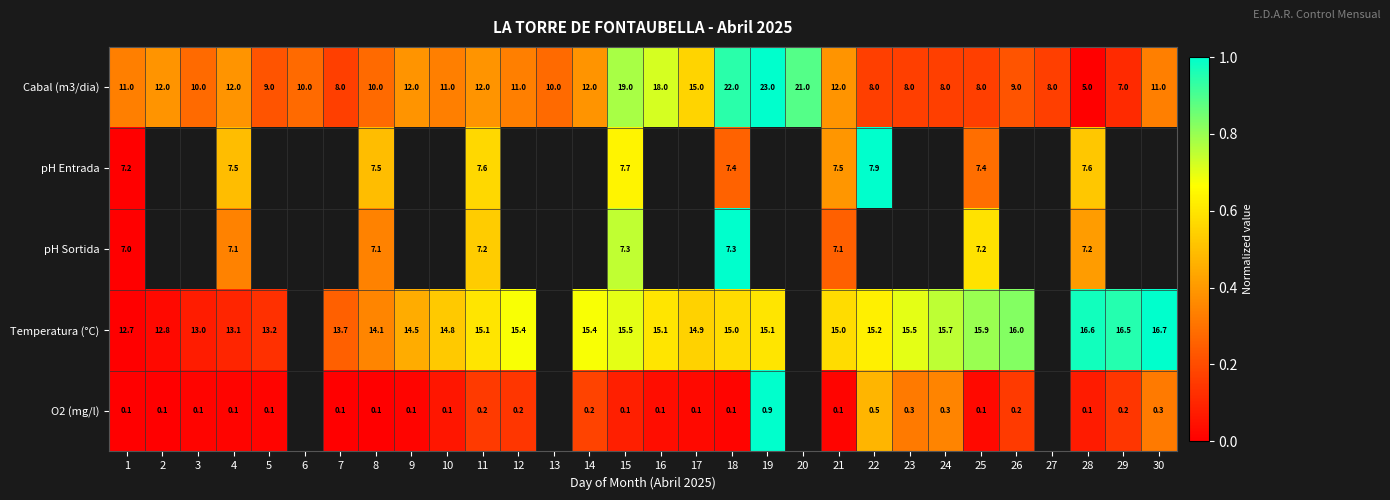

How many series are shown in this chart?

5